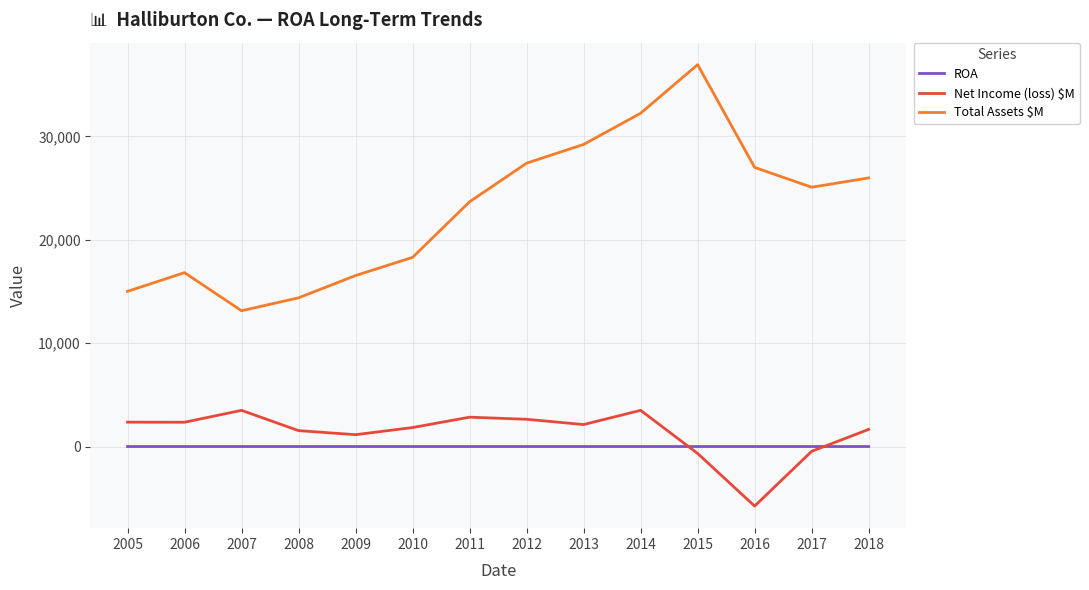

After their last crossing, which series has the higher values: ROA or Net Income (loss) $M?

Net Income (loss) $M